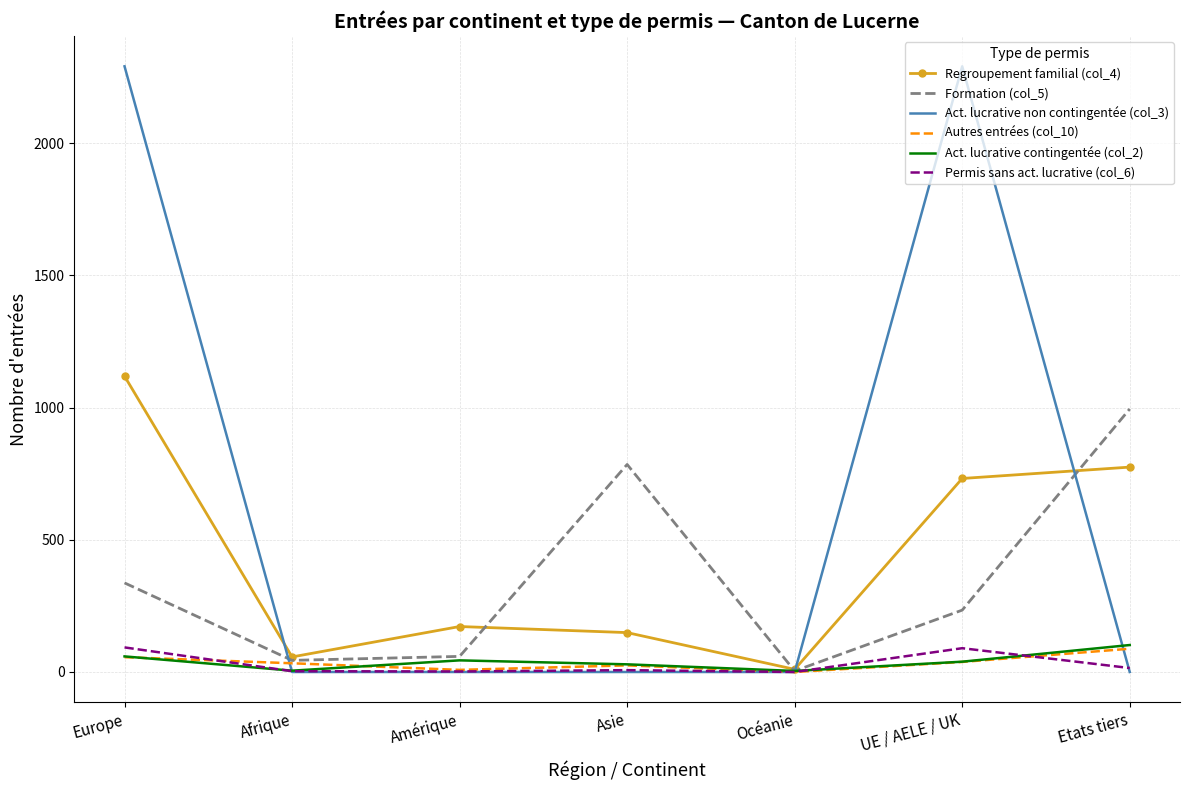

Which series has the widest spread of values?

Act. lucrative non contingentée (col_3)